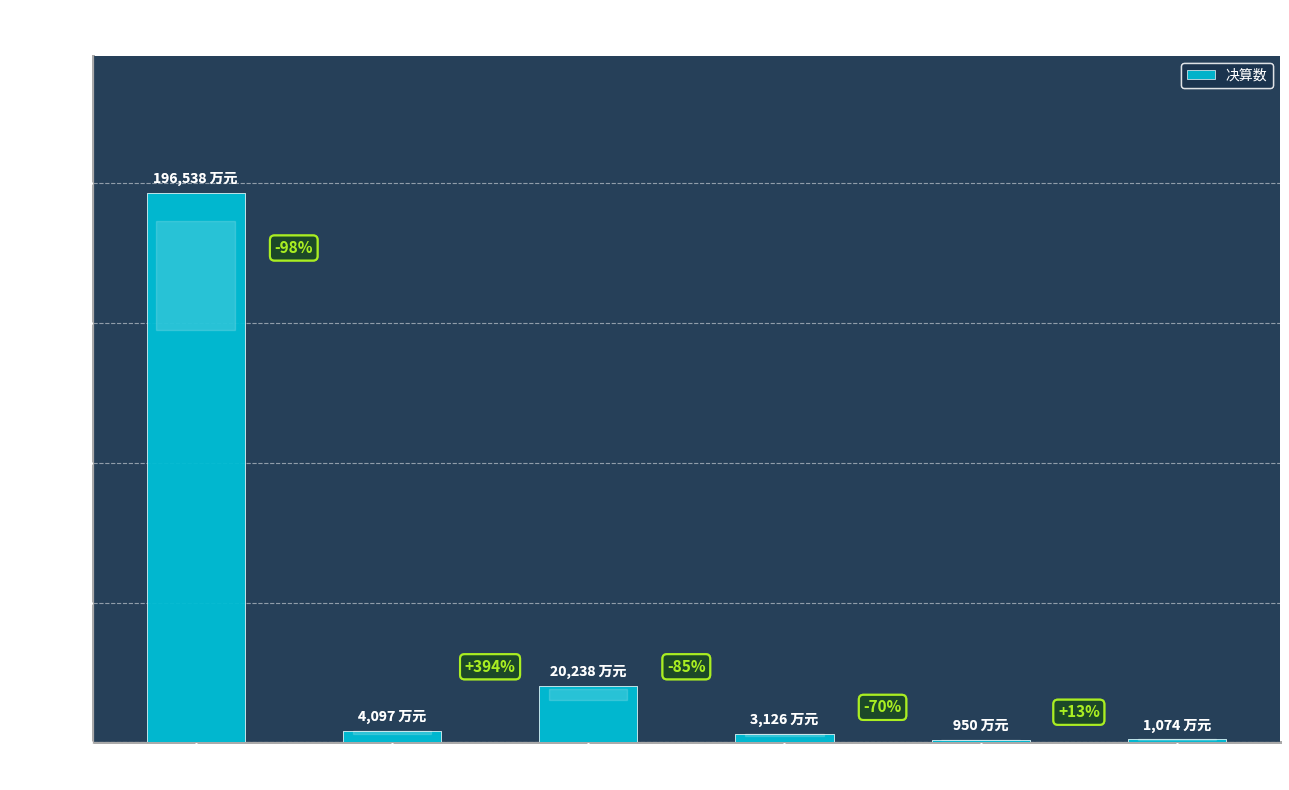

The chart shows a value of 950 at 污水
处理费. True or false?

True